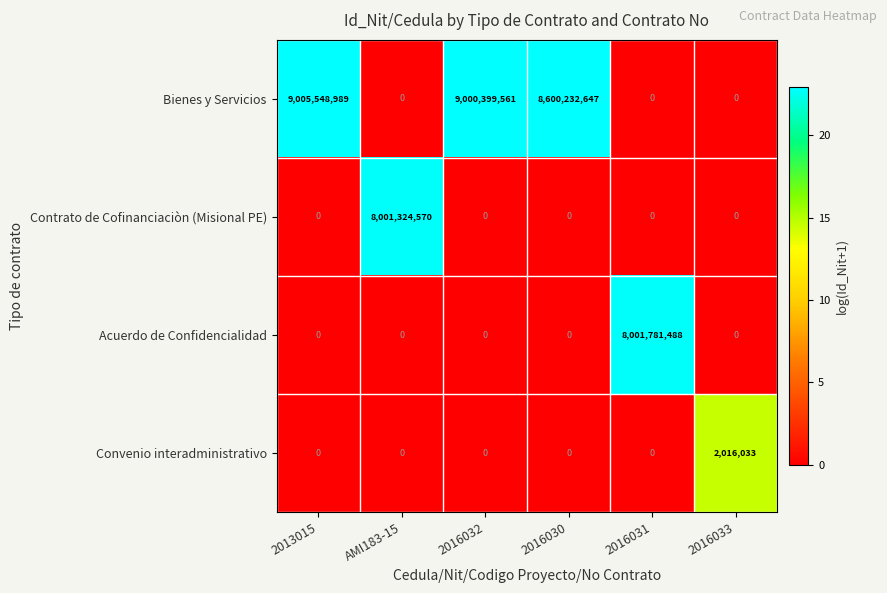

True or false: Acuerdo de Confidencialidad has a value of -2616297627 at AMI183-15.

False